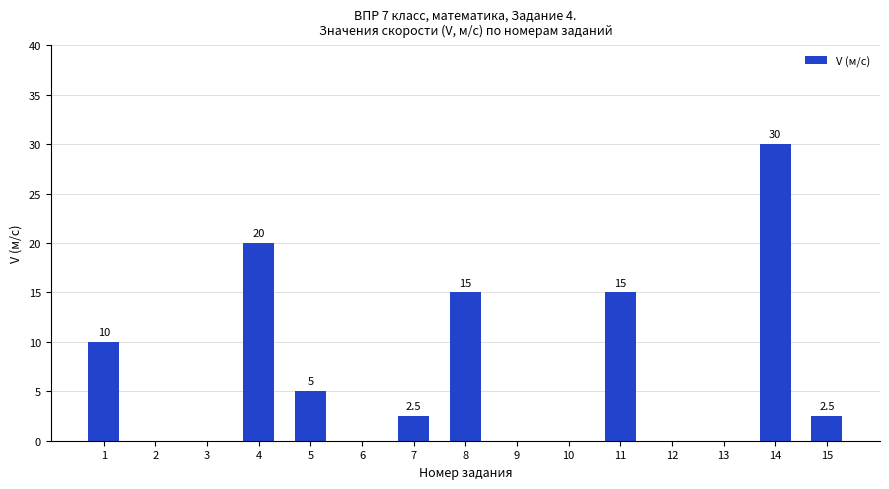

Which has a higher value, 9 or 1?

1